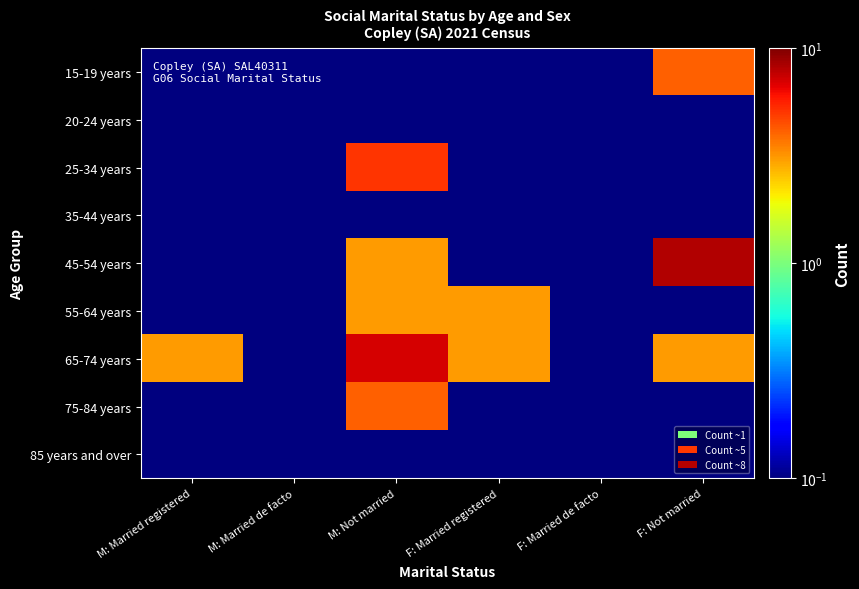

At how many categories does at least one series exceed 1?

4